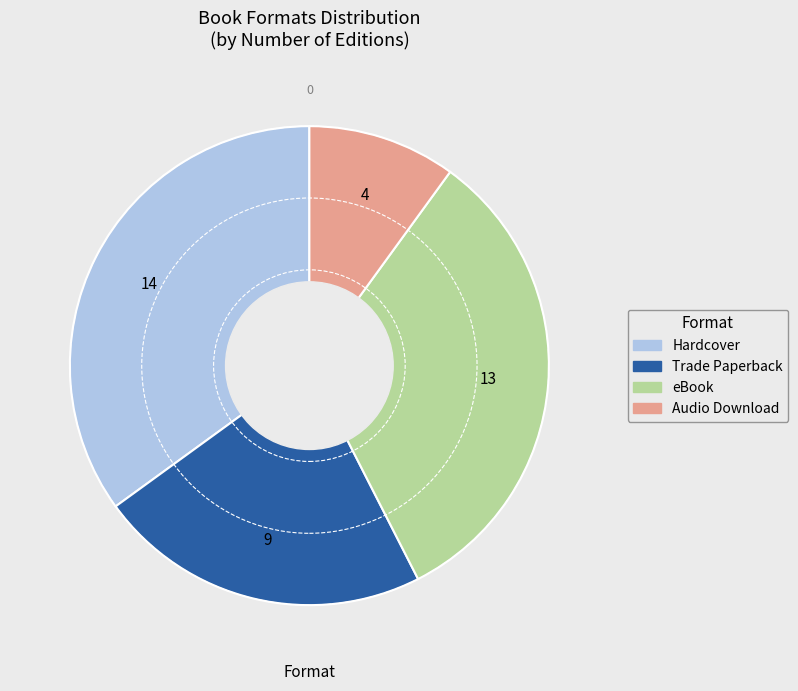

Which category has the smallest portion of the pie?

Audio Download